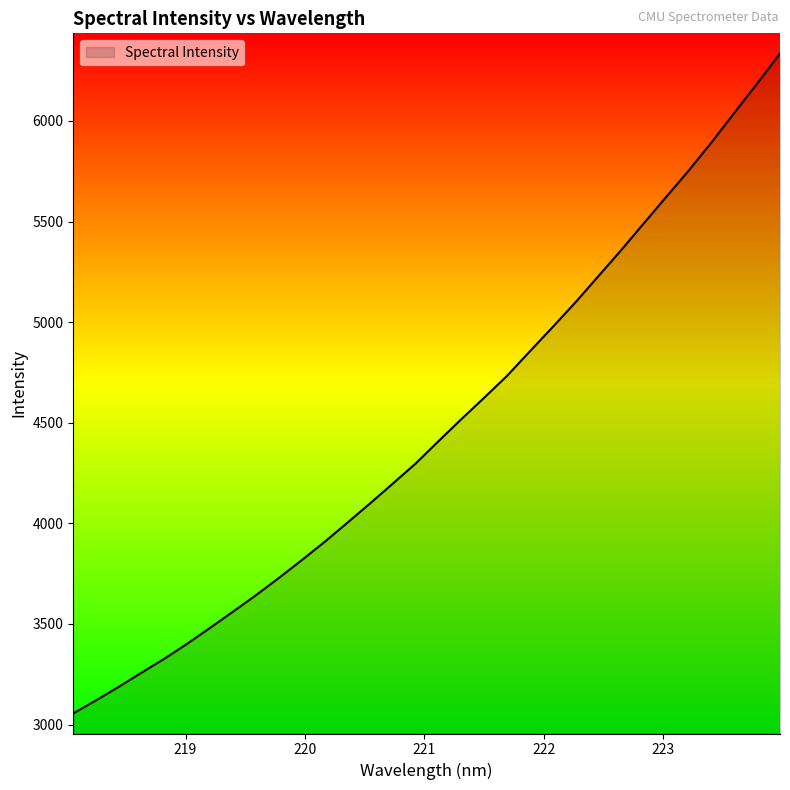

What is the difference between the maximum and minimum values?

3279.4